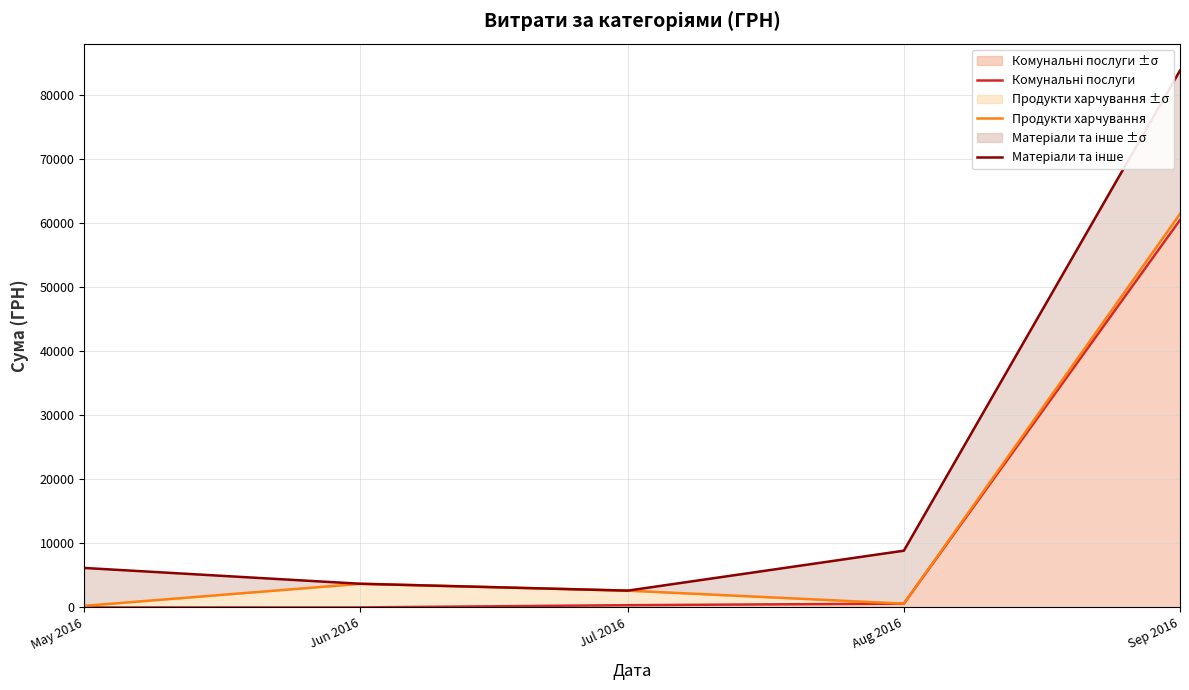

Between Jul 2016 and Aug 2016, which series saw the biggest shift?

Матеріали та інше